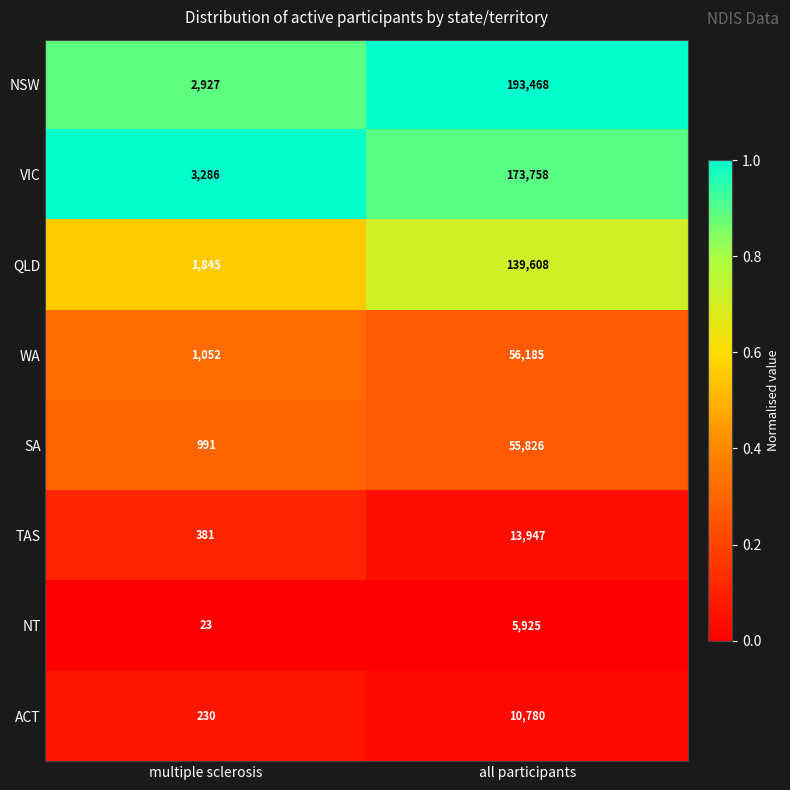

Reading left to right, transcribe all the data shown in this chart.

NSW: 2927	193468
VIC: 3286	173758
QLD: 1845	139608
WA: 1052	56185
SA: 991	55826
TAS: 381	13947
NT: 23	5925
ACT: 230	10780